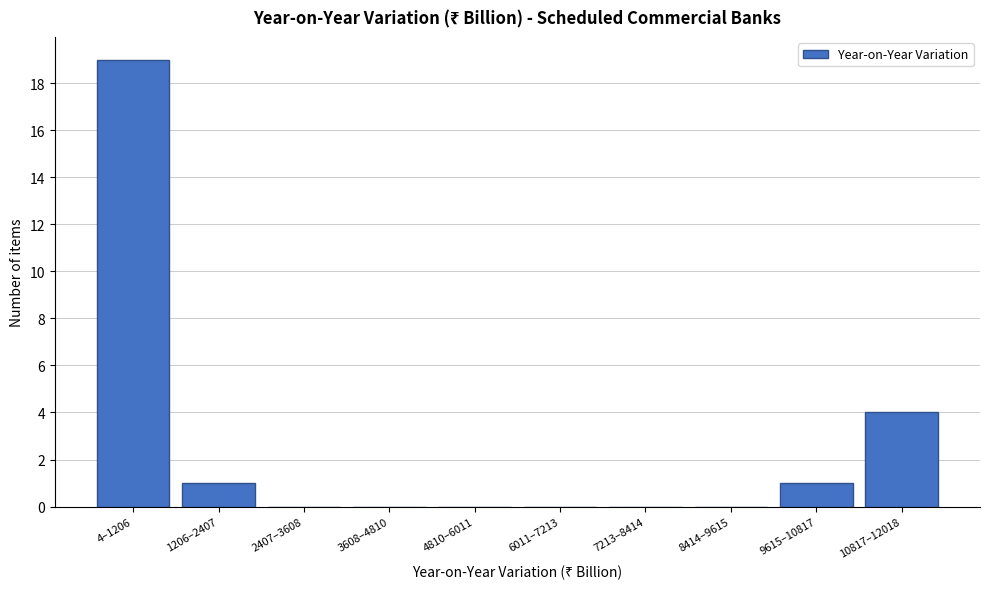

Reading left to right, extract all data points from this chart.

4–1206=19	1206–2407=1	2407–3608=0	3608–4810=0	4810–6011=0	6011–7213=0	7213–8414=0	8414–9615=0	9615–10817=1	10817–12018=4